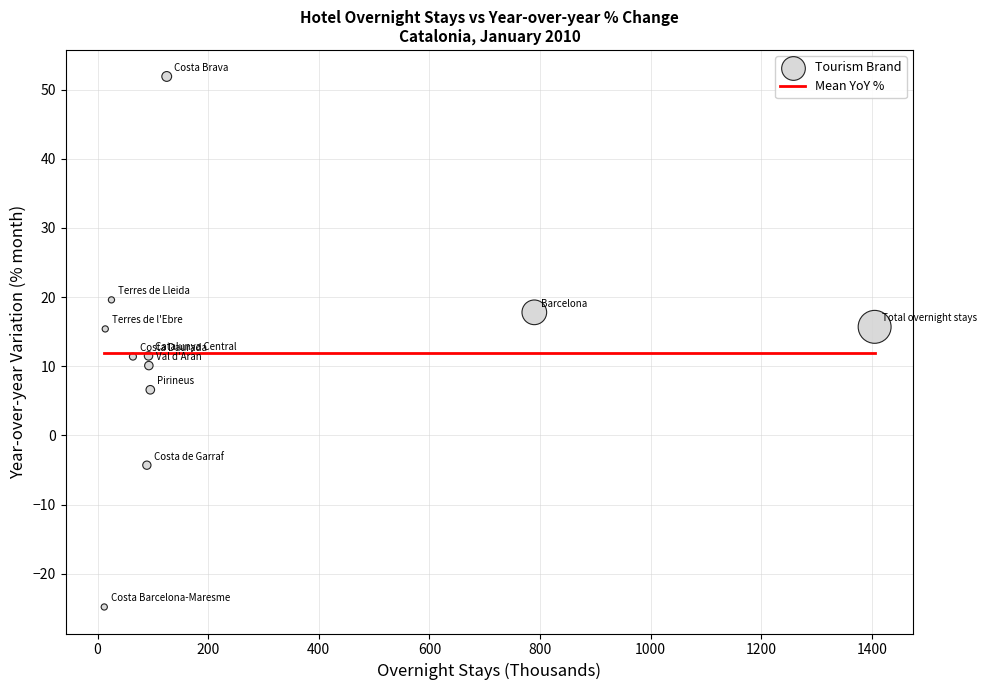

What is the average X value?

255.0